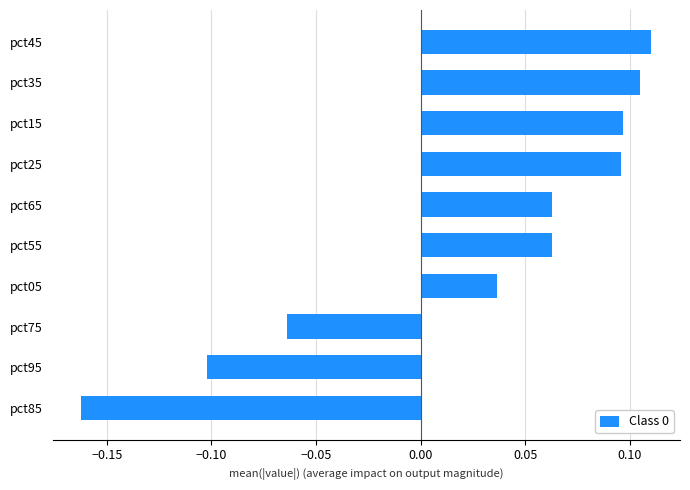

Count the values in the range 0 to 1.

7